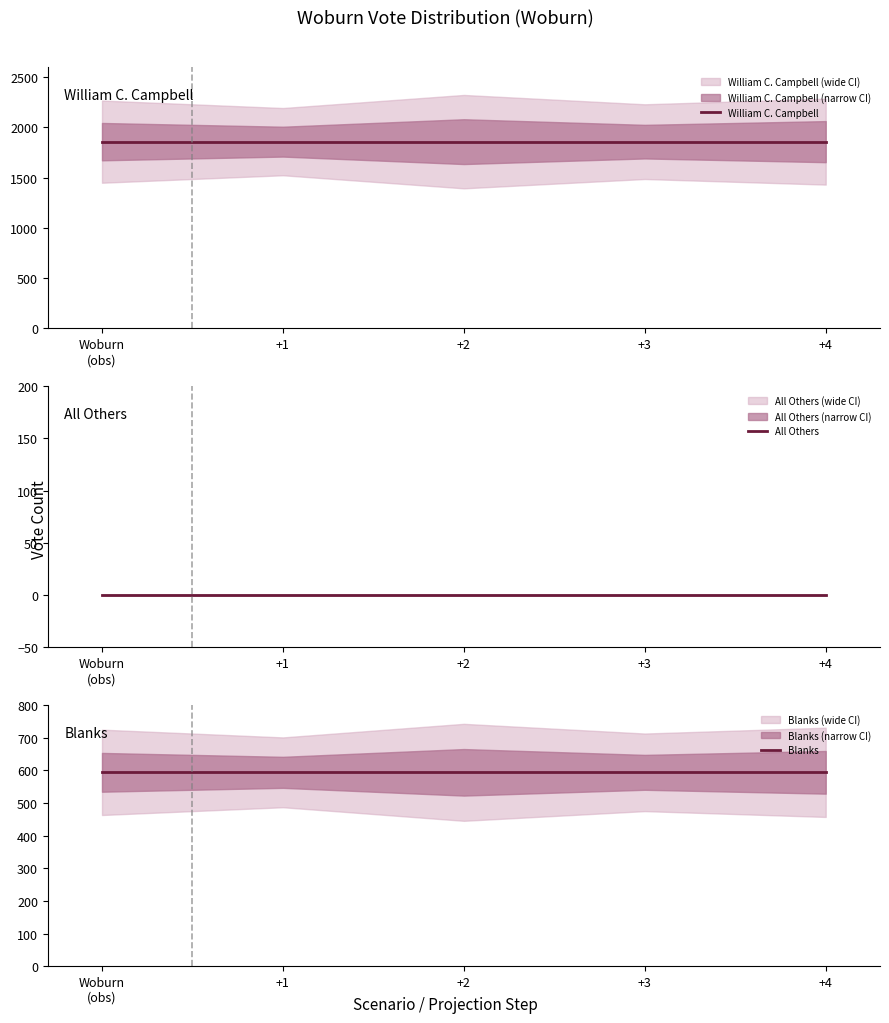

List the series in order of their overall mean, highest first.

William C. Campbell, Blanks, All Others